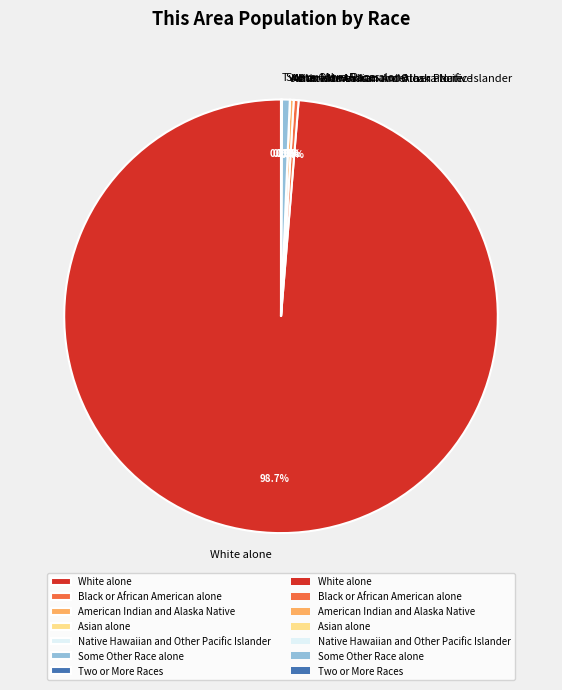

Which category has the biggest portion of the pie?

White alone